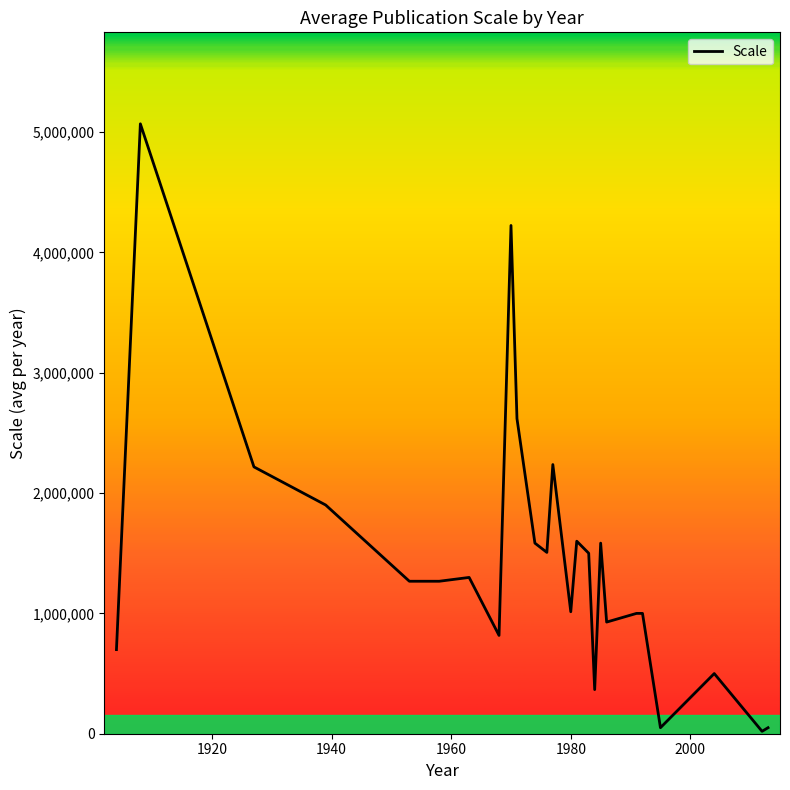

What is the difference between the maximum and minimum values?

5048800.0